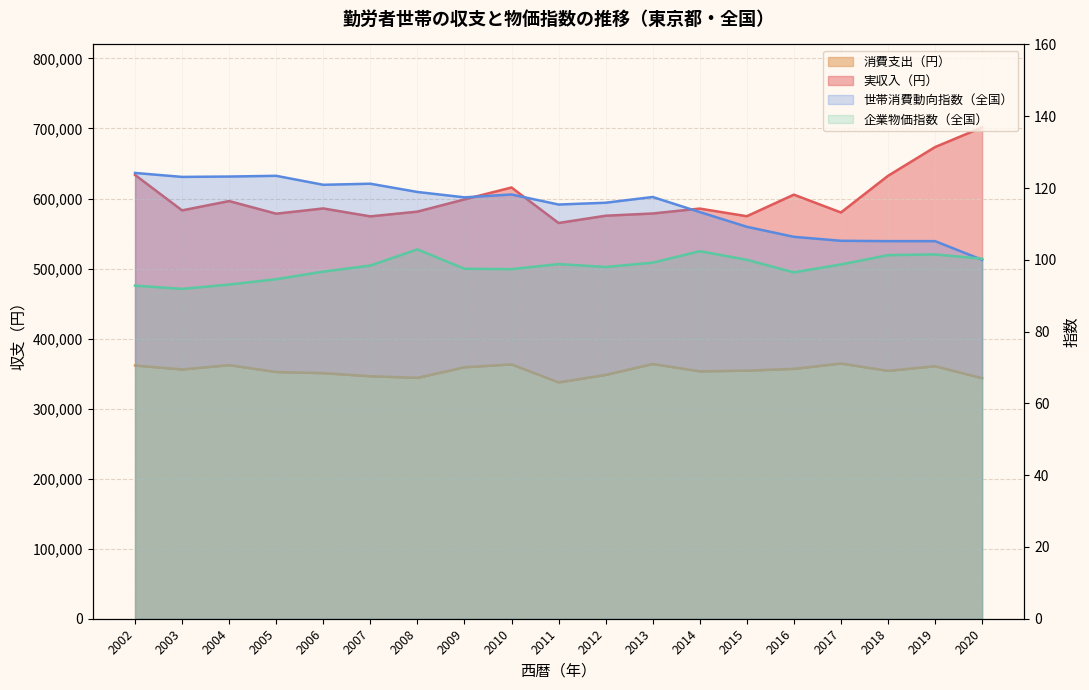

Which series has the largest range (max minus min)?

実収入（円）